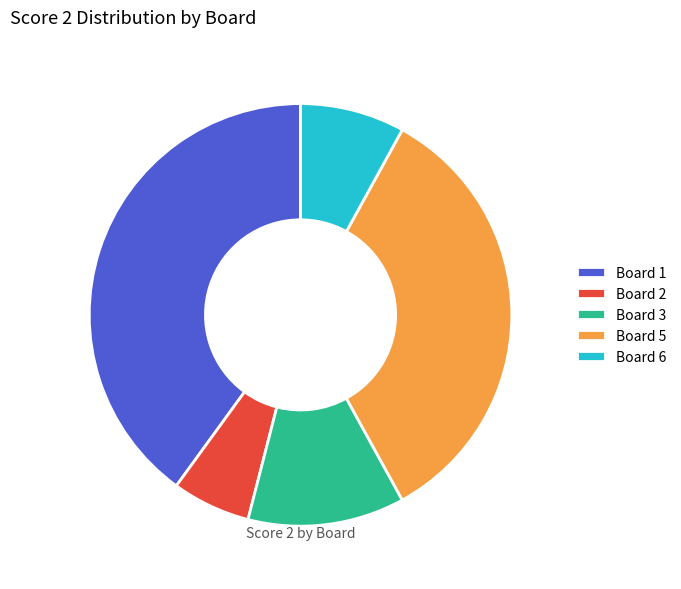

Is Board 1 the majority of the pie?

No